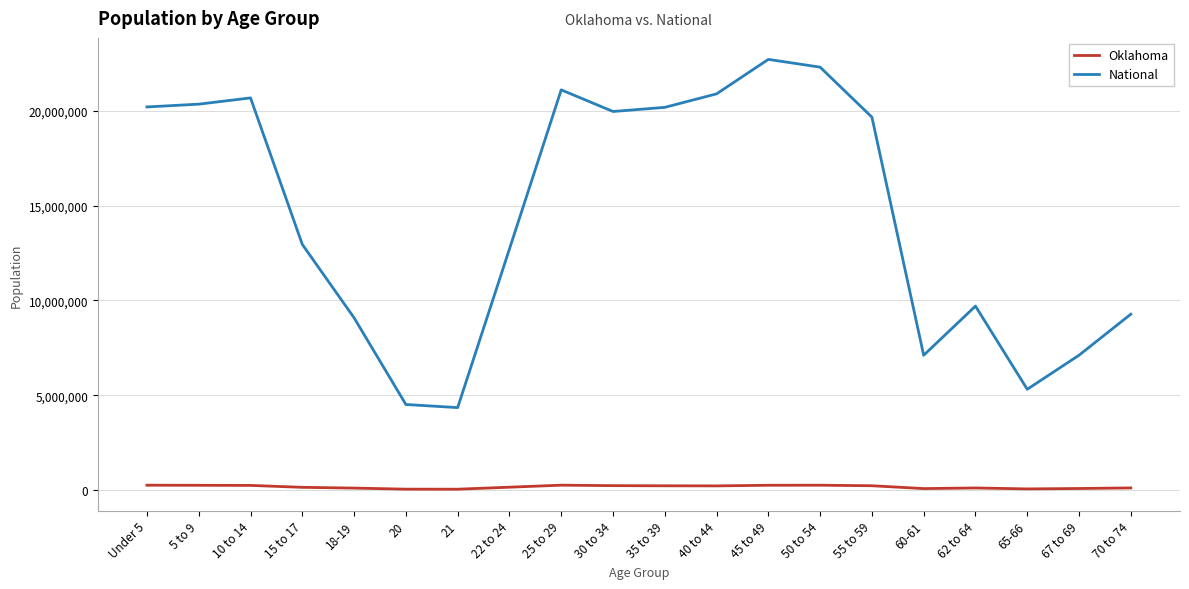

True or false: Oklahoma has more than 0 interior local peaks.

True